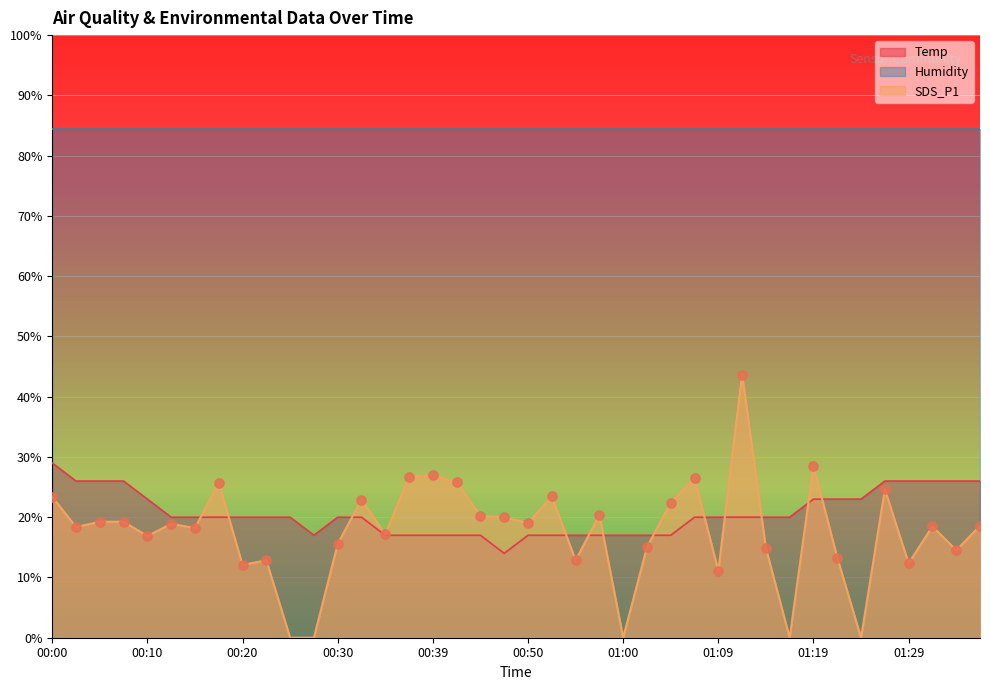

Which series contains the highest Y value?

SDS_P1